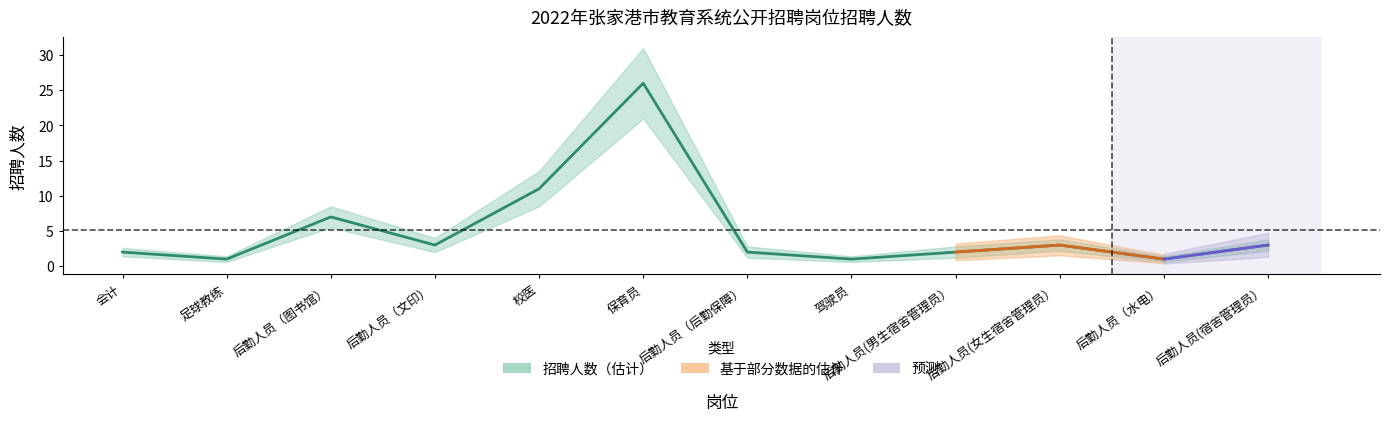

What position from the right is 后勤人员（文印）?

9